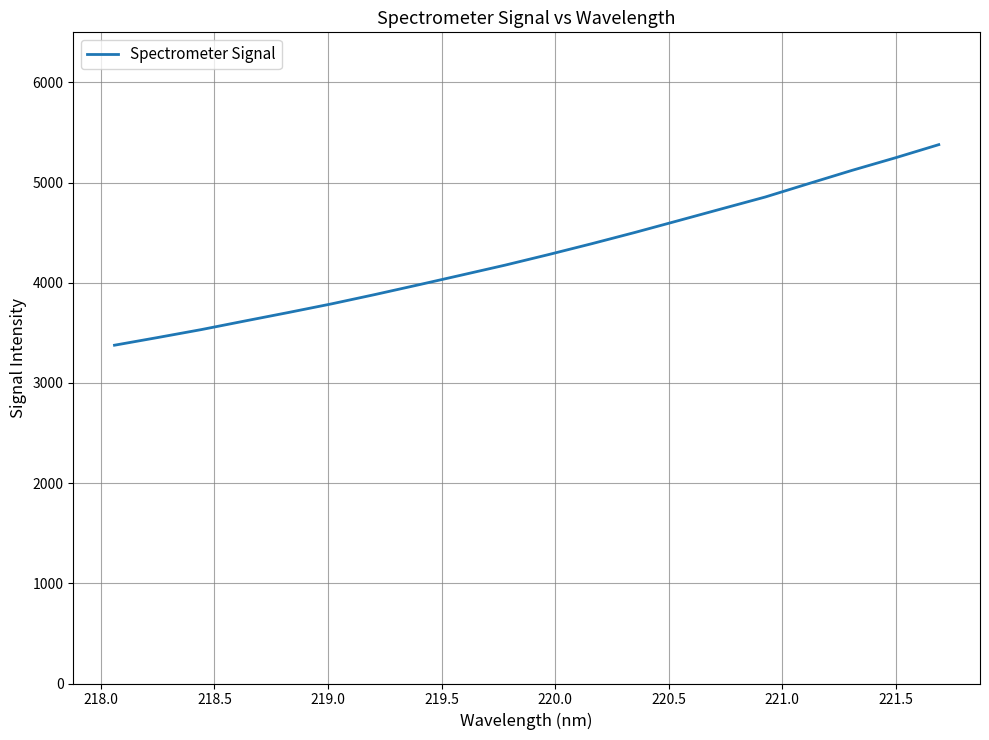

What is the difference between the maximum and minimum values?

2002.2